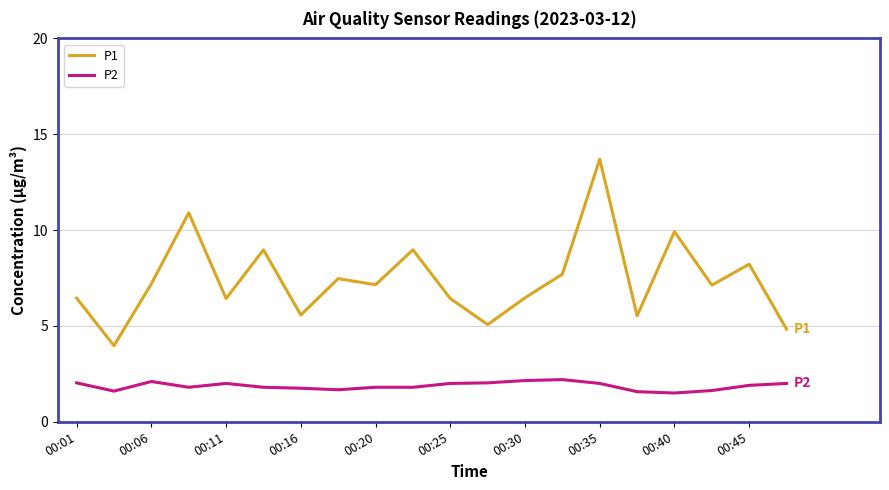

What is the highest value of the P2 series?

2.2